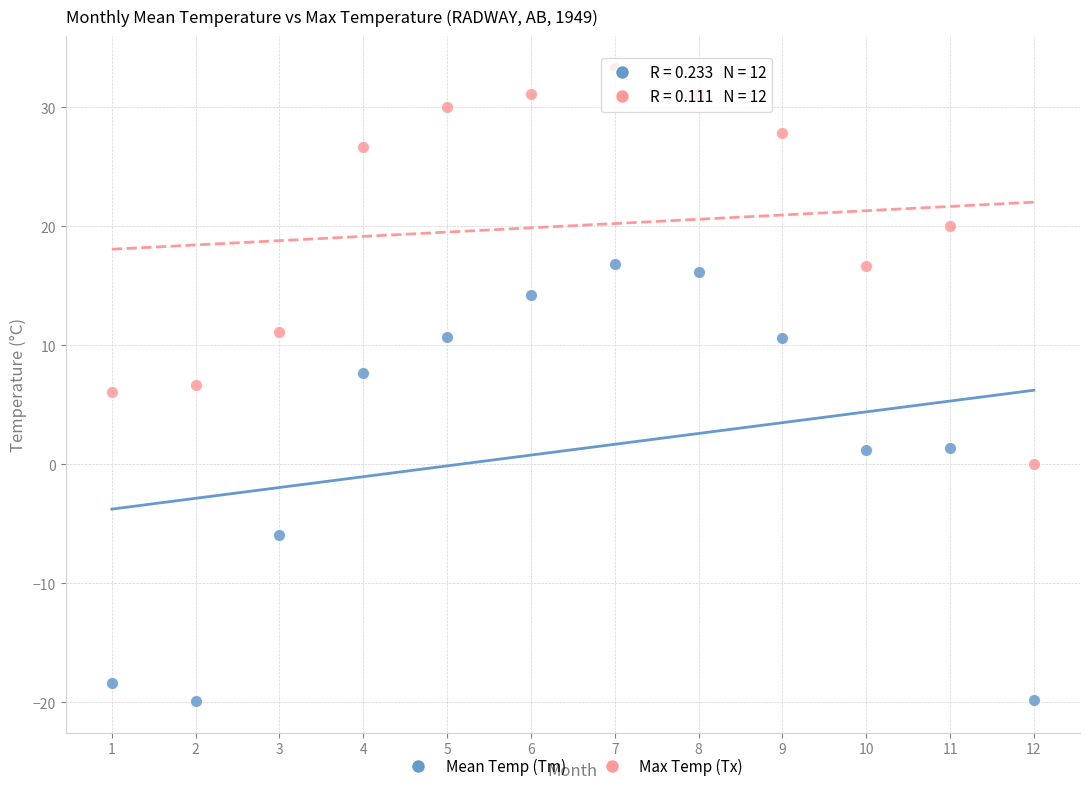

Across all data points, what is the range of Y values (max minus min)?

53.2